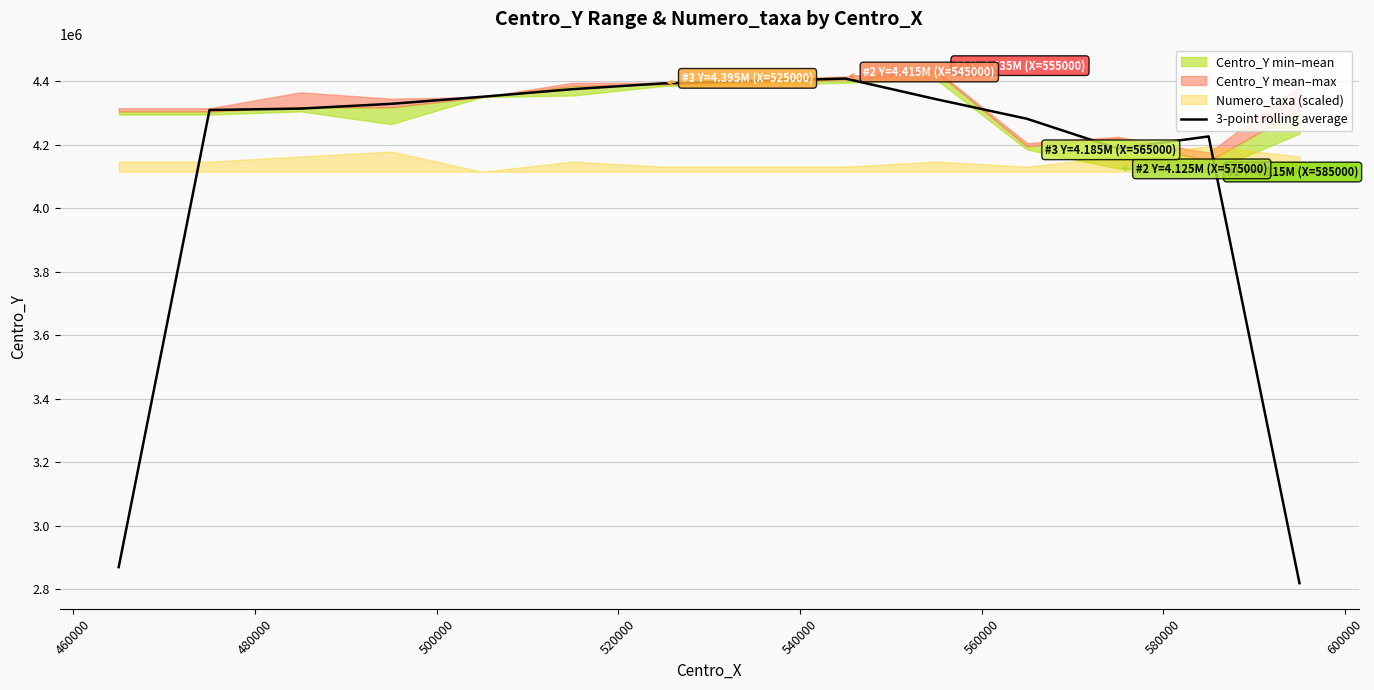

How many points are lower than both their immediate neighbors (excluding endpoints)?

1